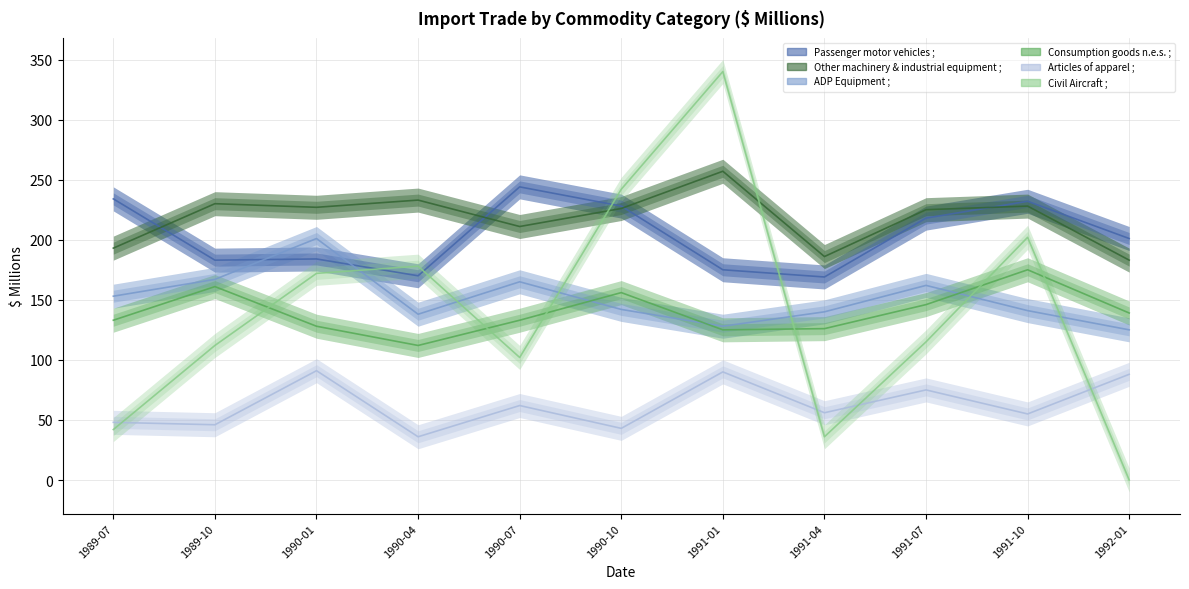

True or false: ADP Equipment ; has more than 0 points higher than both neighbors.

True